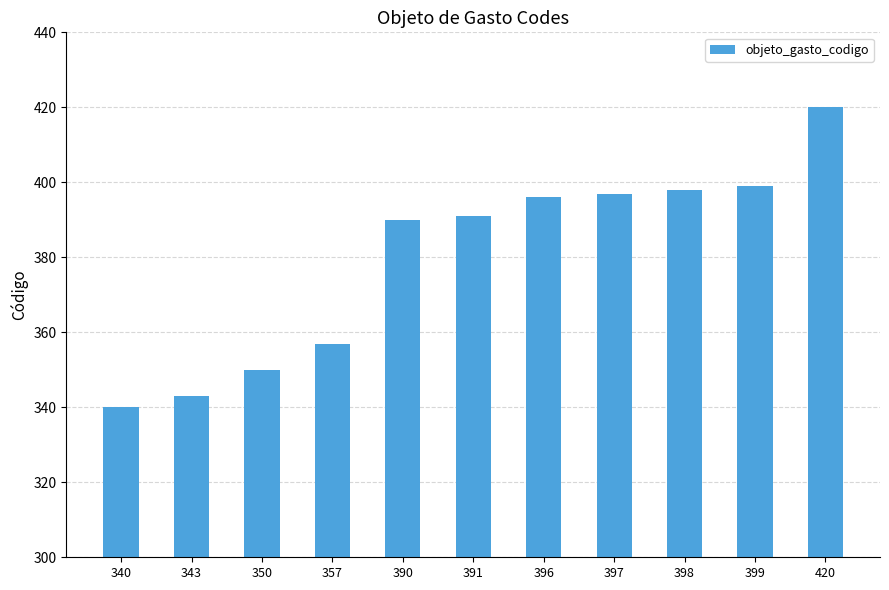

Is it true that the value at 343 is 343?

True